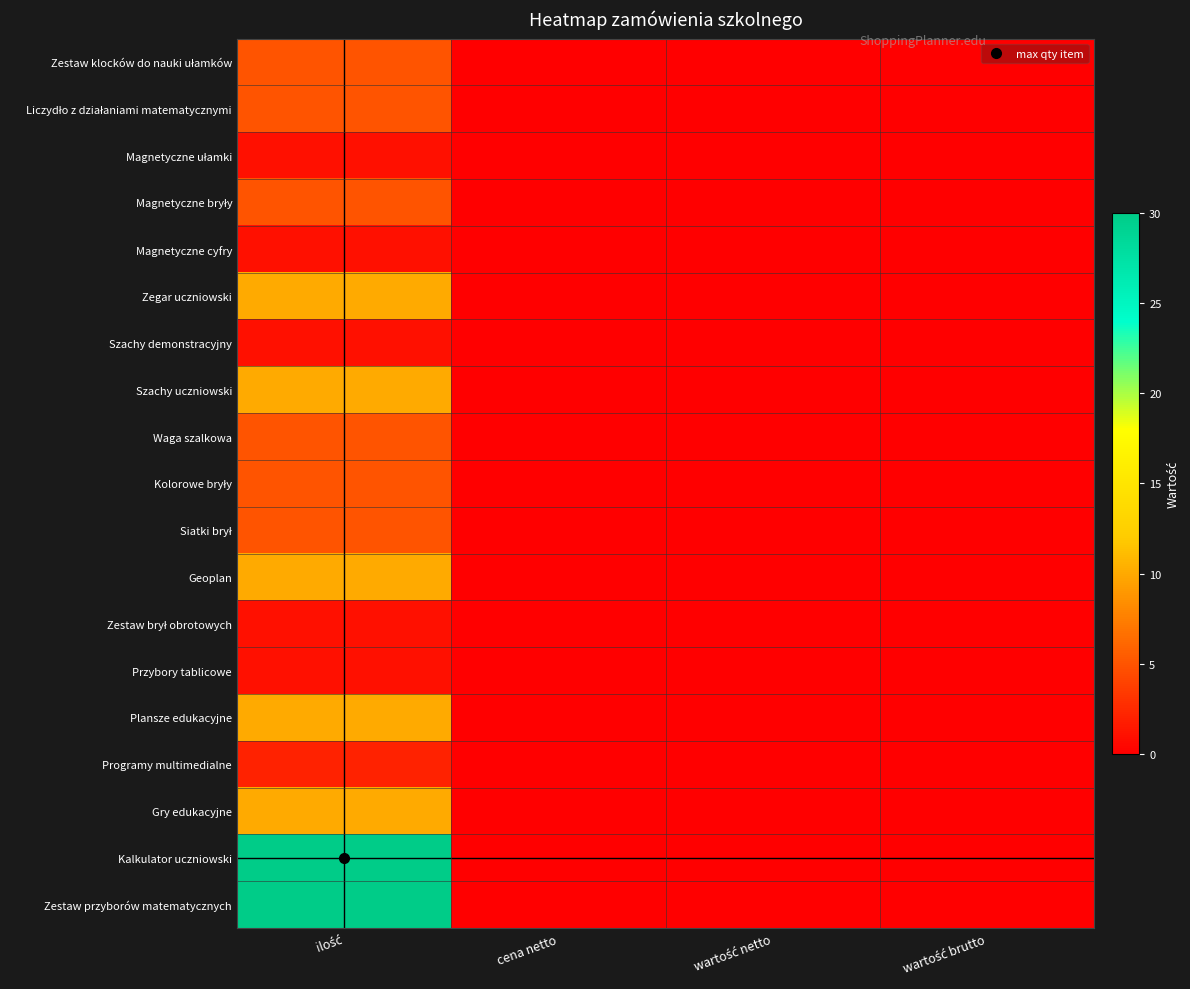

Which series has the largest total across all categories?

Kalkulator uczniowski